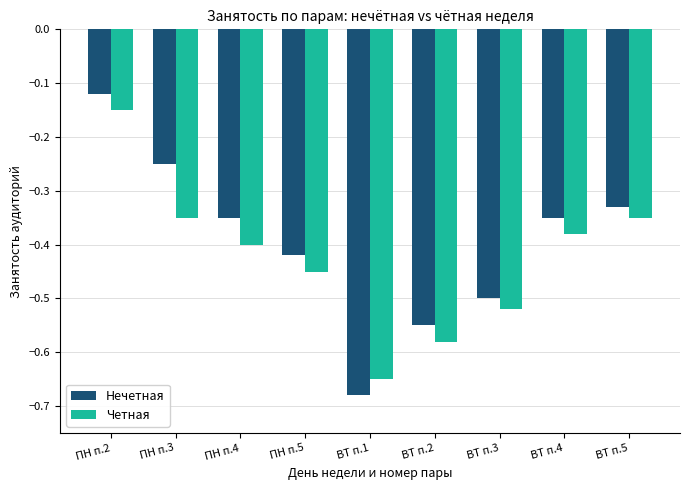

What is the label of the 6th bar from the left?

ВТ п.2